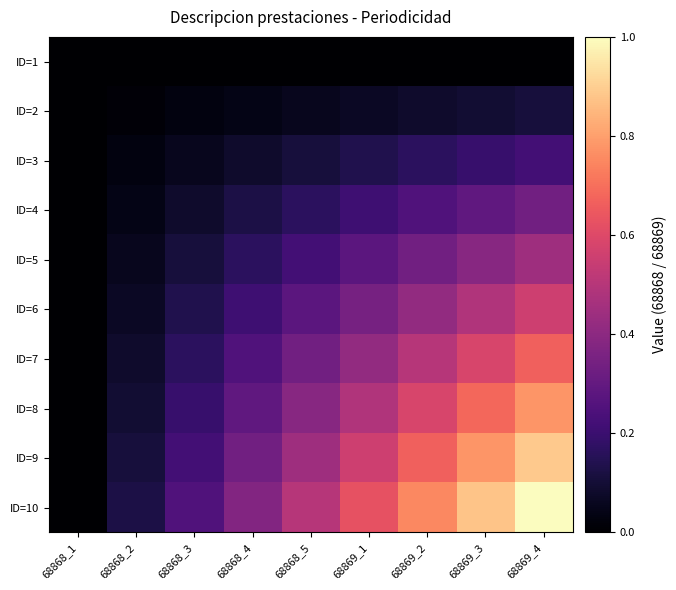

What is the maximum value shown in the chart?

1.0